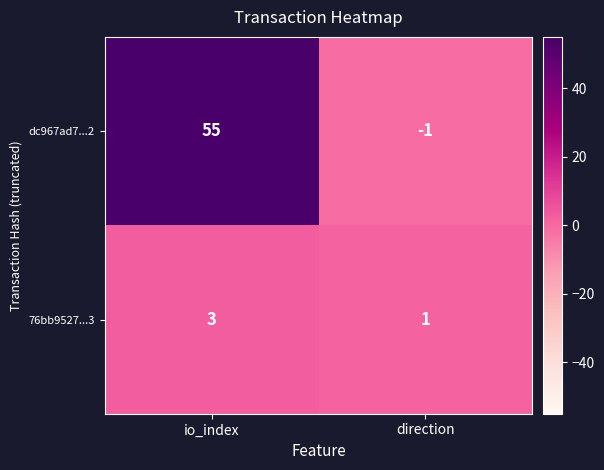

Which series has the largest total across all categories?

dc967ad7...2